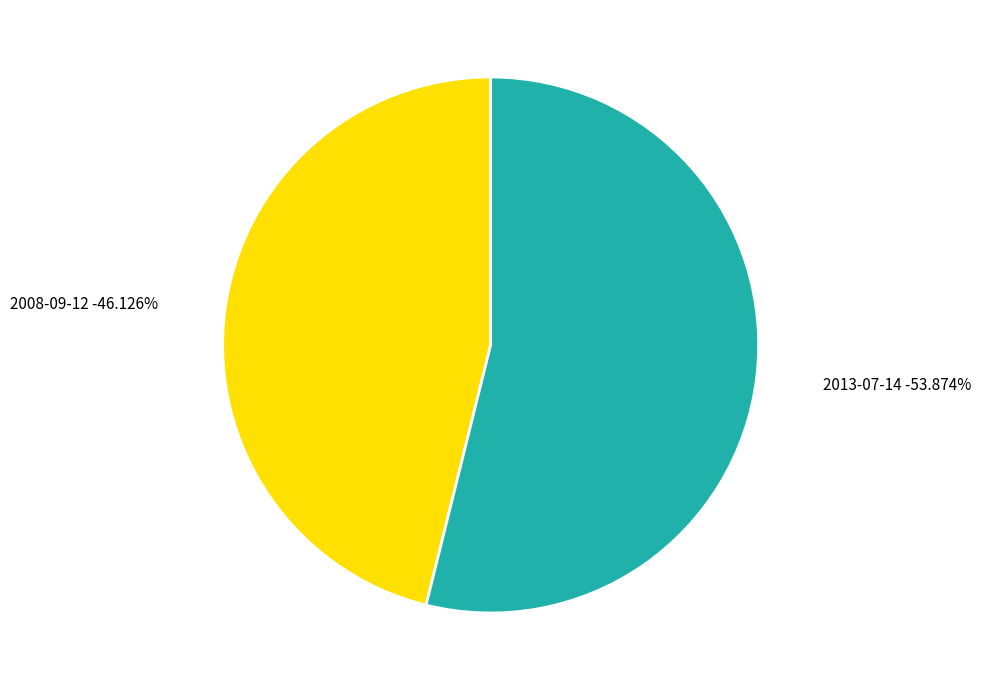

How many slices are in this pie chart?

2